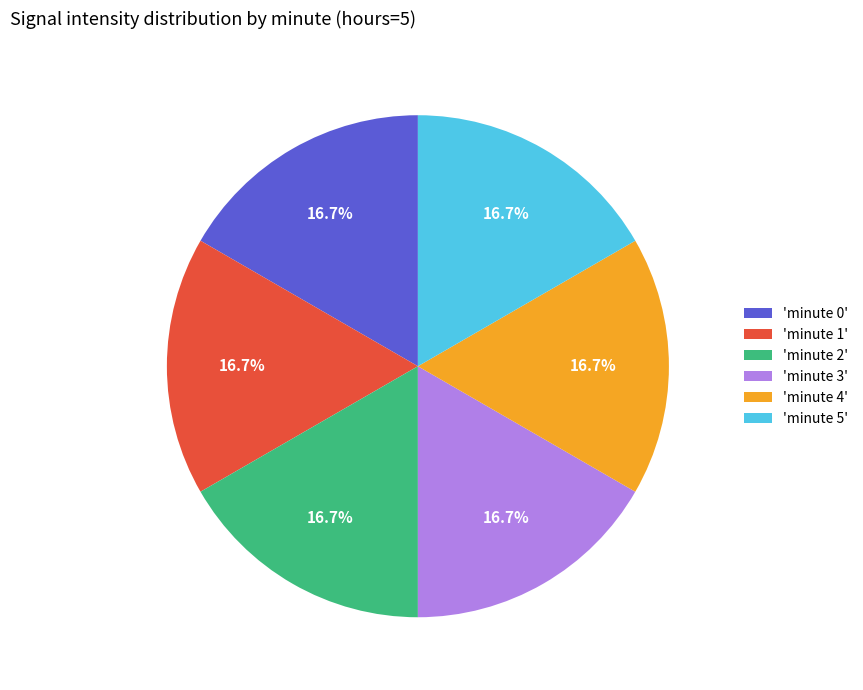

Is there a majority slice in this chart?

No